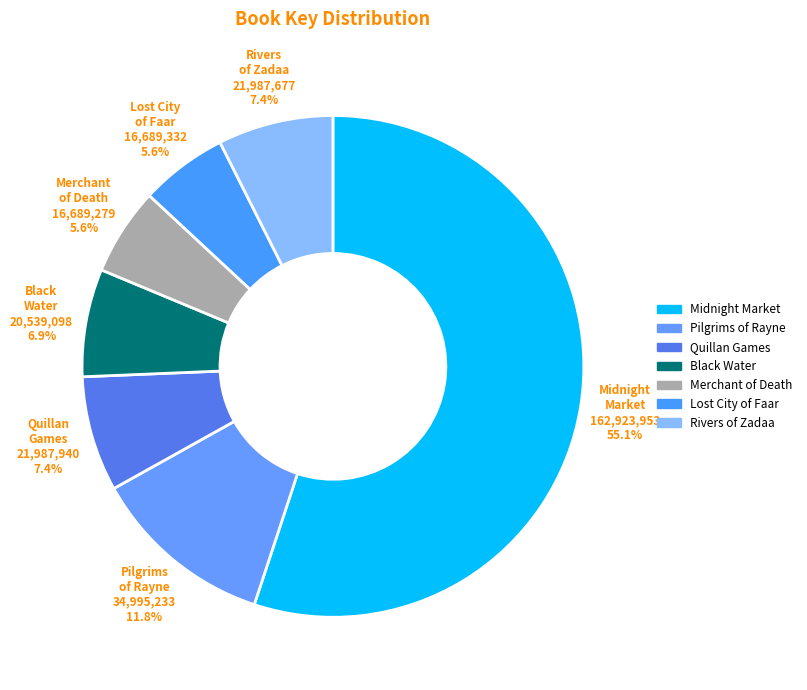

Approximately how many times larger is the value at Merchant of Death compared to Pilgrims of Rayne?

0.5